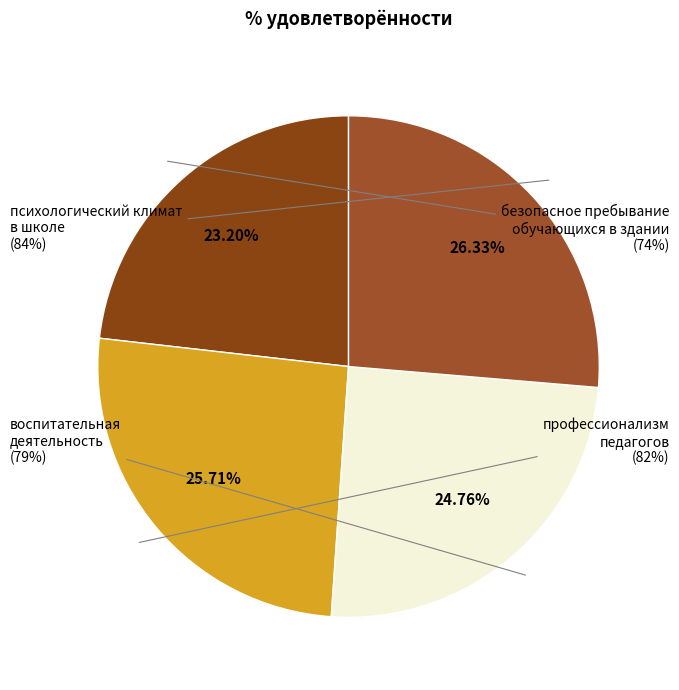

Count the number of slices in the pie.

4